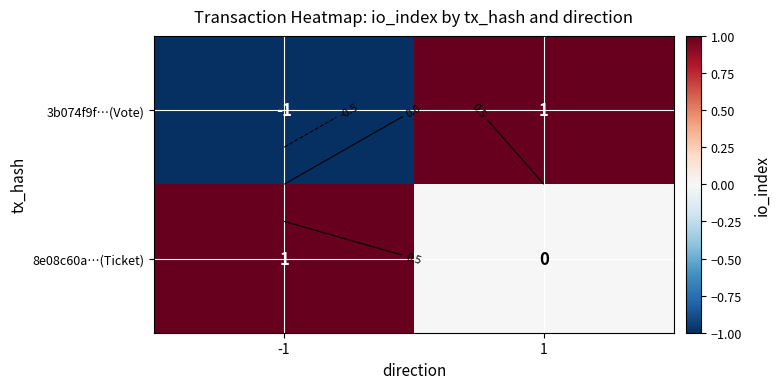

What is the greatest value displayed?

1